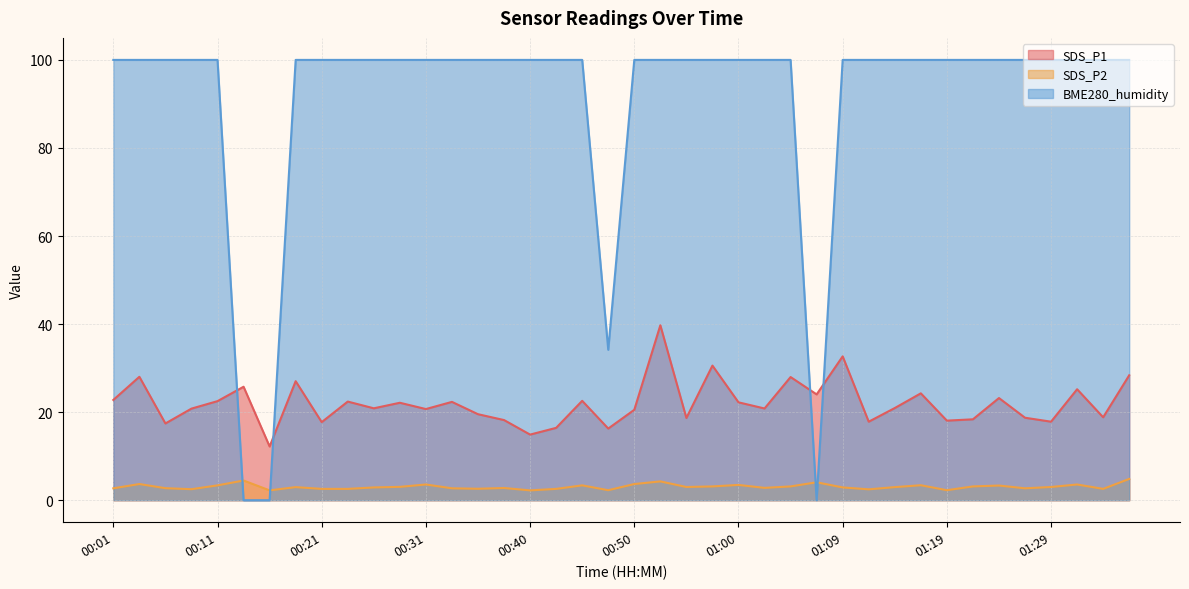

Count the number of data series in this chart.

3